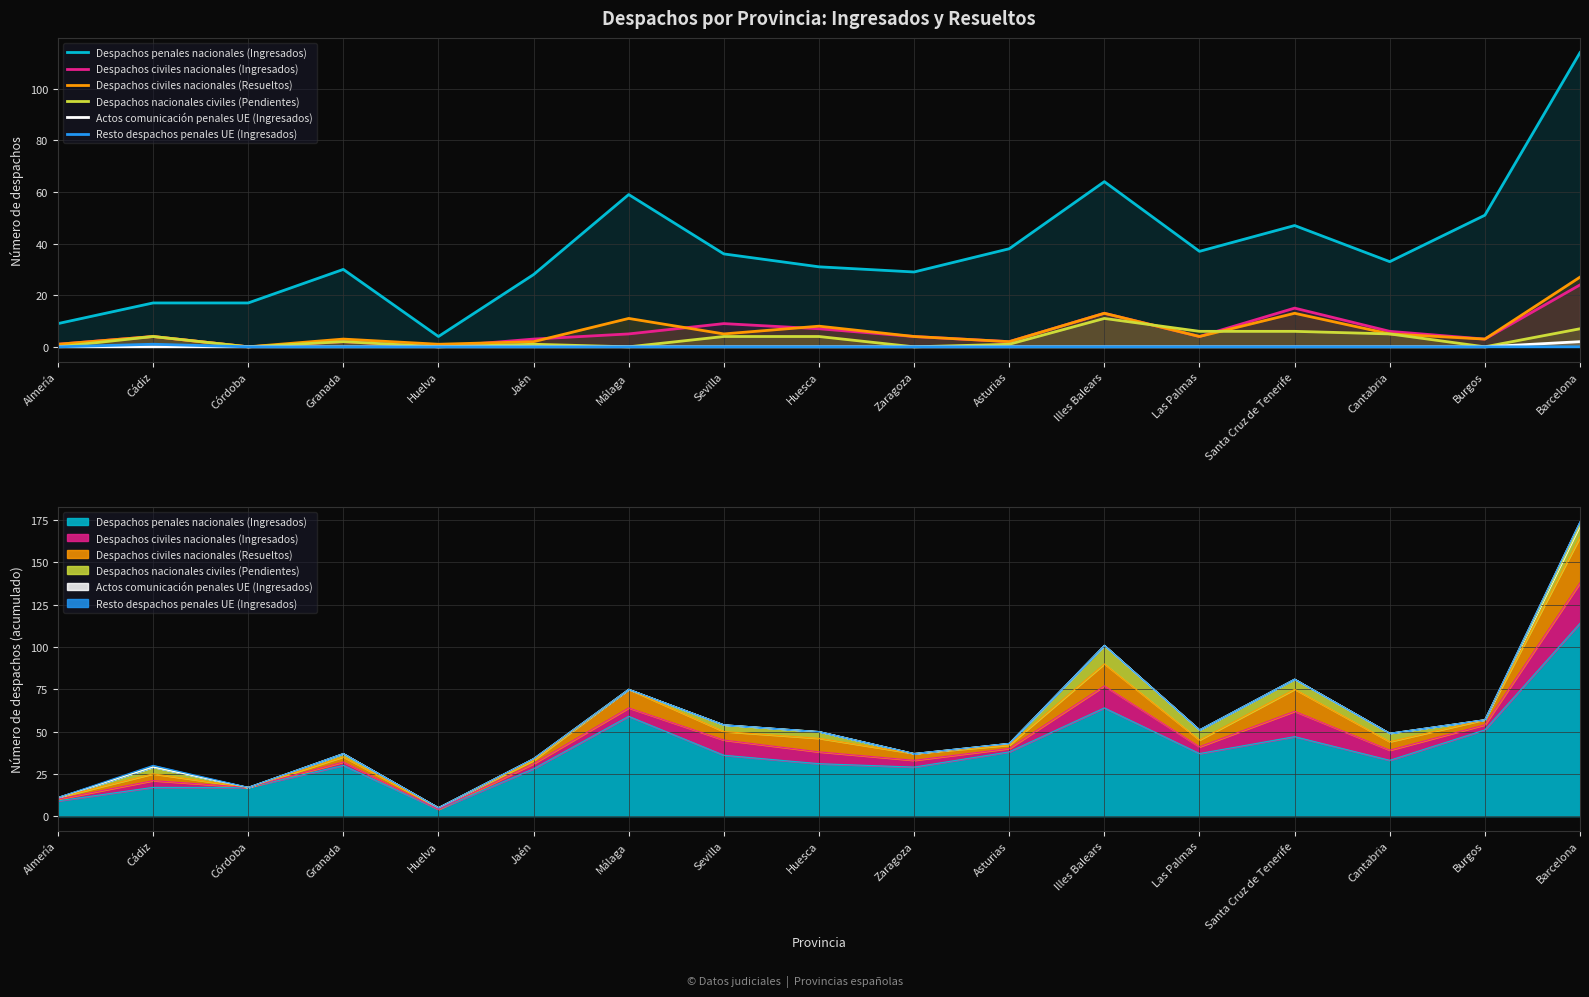

What is the label of the 1st point from the left?

Almería